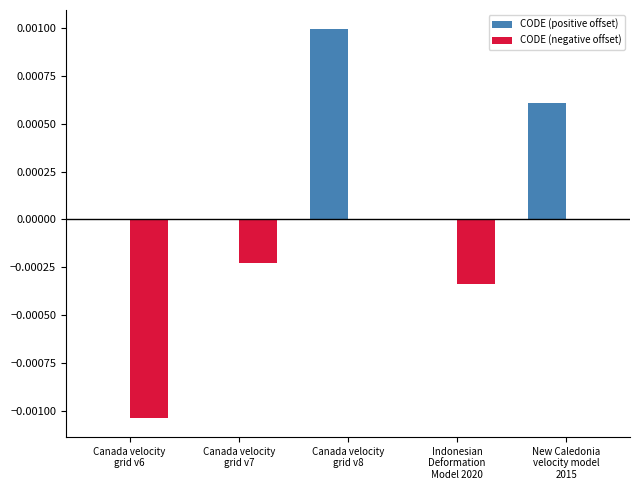

Which series has the largest total across all categories?

CODE (positive offset)